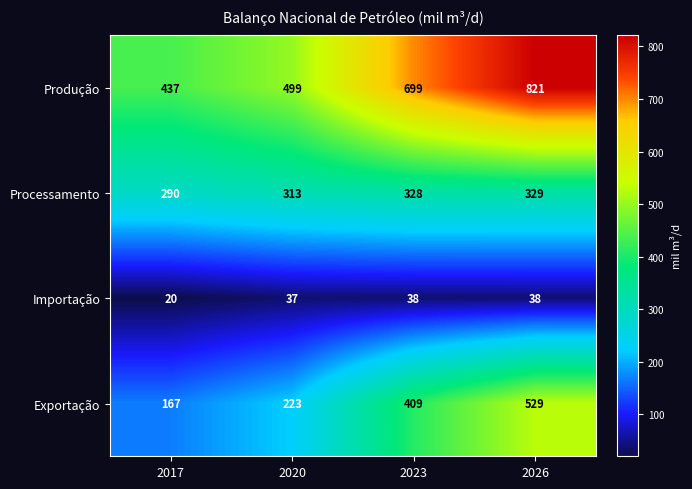

Between 2017 and 2020, which series saw the biggest shift?

Produção